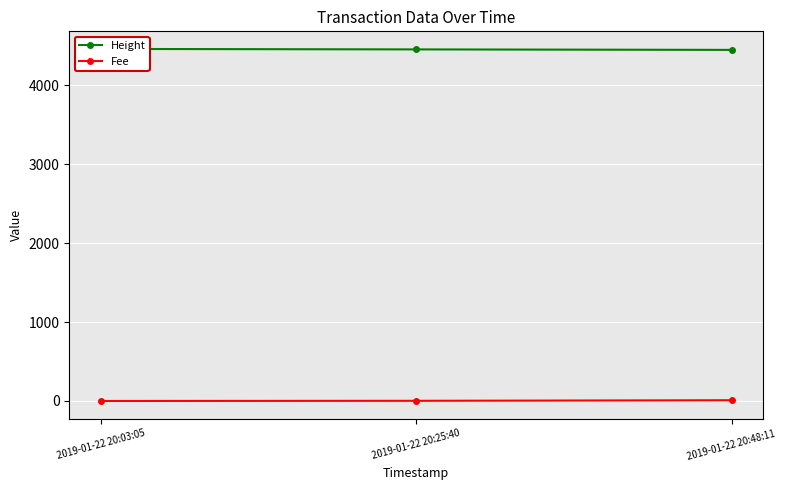

What is the lowest value of the Fee series?

0.1